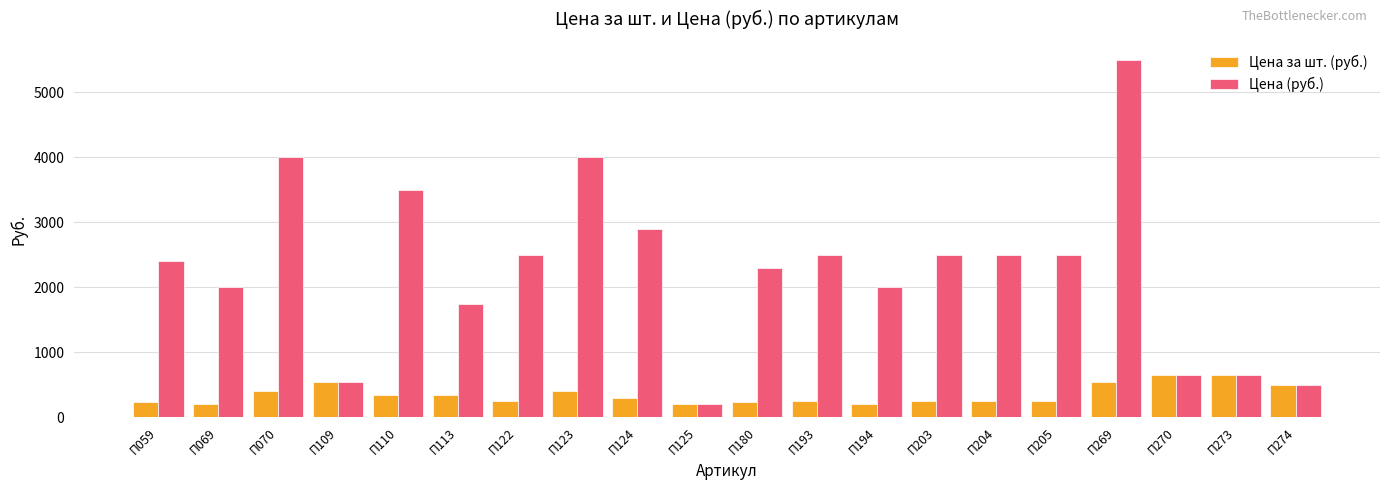

Where does the Цена за шт. (руб.) series first go above 290?

П070